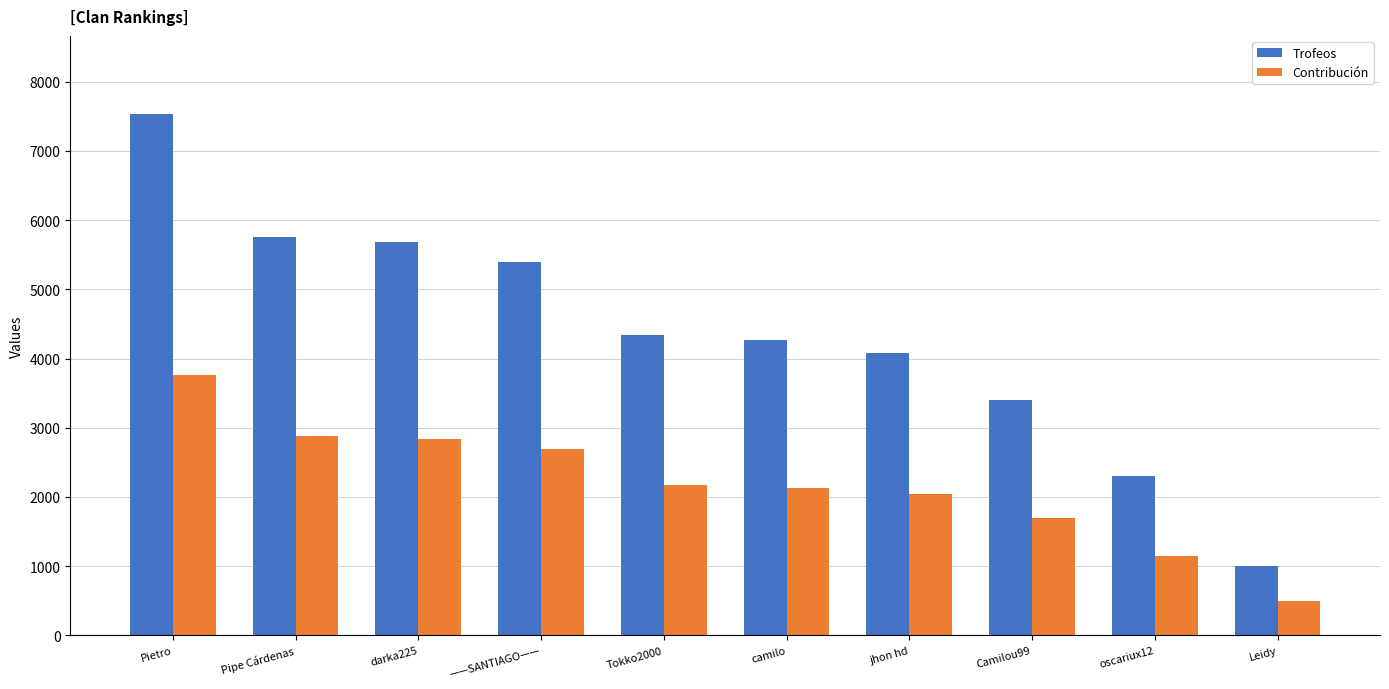

What position from the left is Pietro?

1